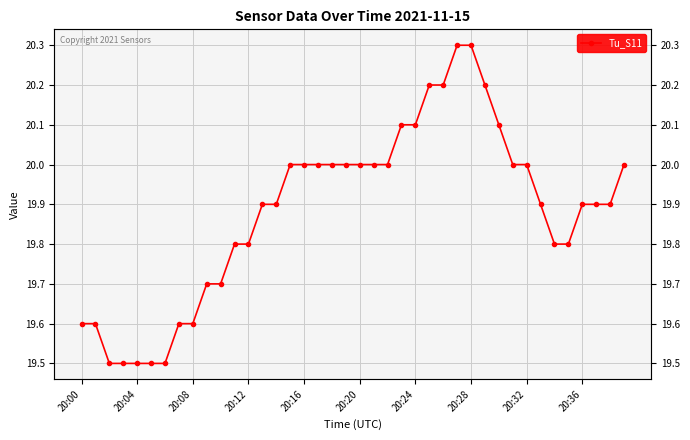

List the labels in order of value, largest first.

27, 28, 25, 26, 29, 23, 24, 30, 15, 16, 17, 18, 19, 20, 21, 22, 31, 32, 39, 13, 14, 33, 36, 37, 38, 11, 12, 34, 35, 20:36, 10, 20:00, 20:04, 20:28, 20:32, 20:08, 20:12, 20:16, 20:20, 20:24